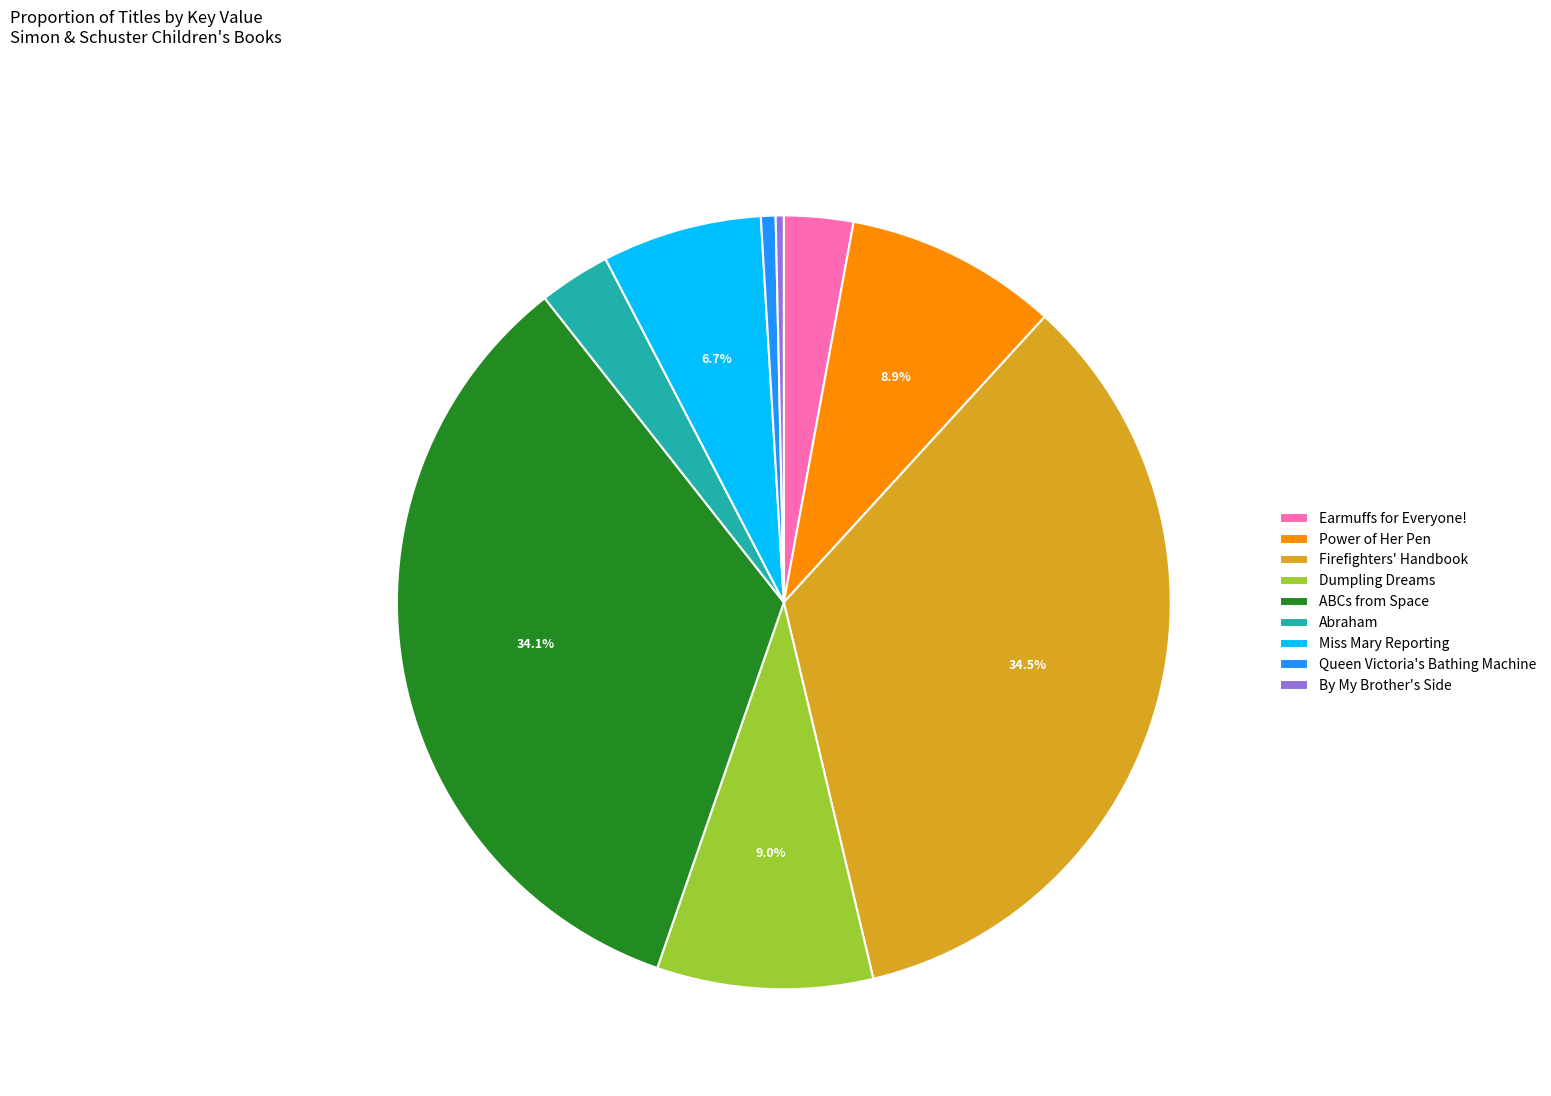

Count the number of slices in the pie.

9